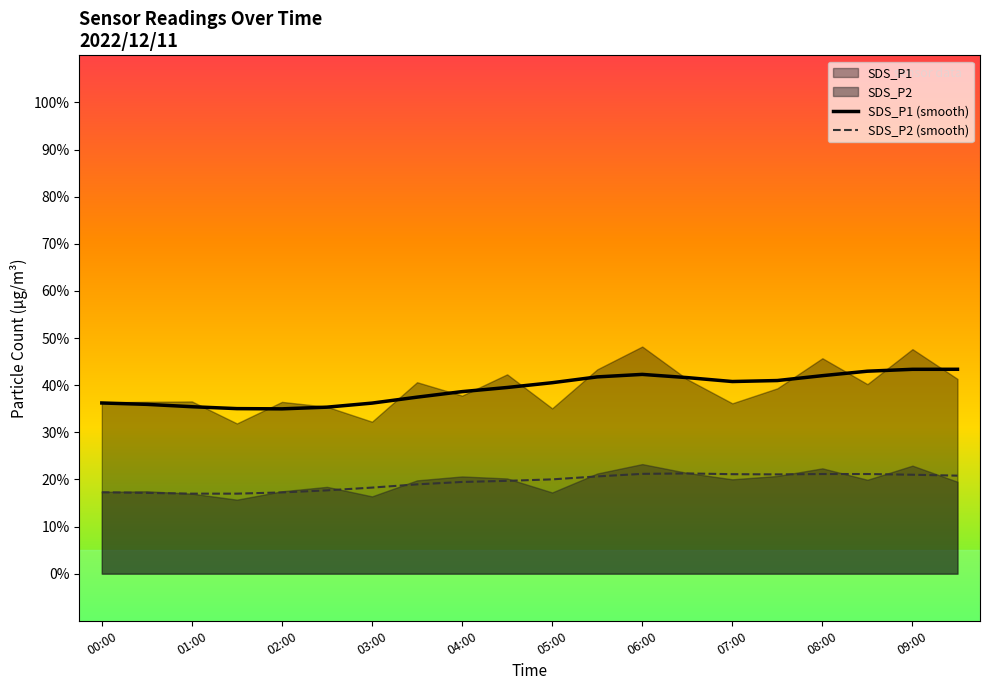

Is the value of SDS_P1 (smooth) at 09:00 greater than the value of SDS_P2 (smooth) at 01:00?

Yes